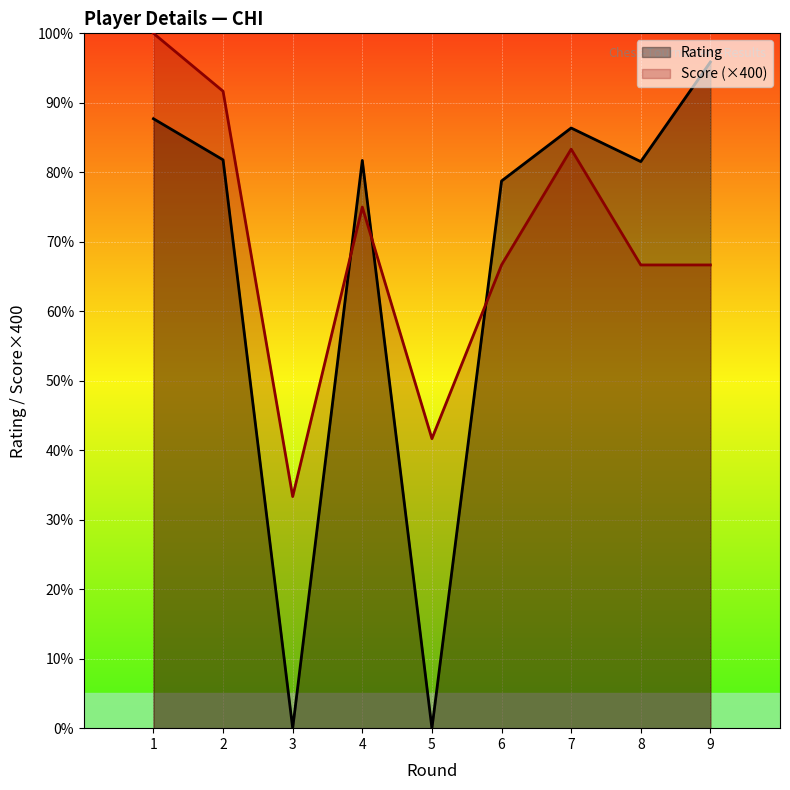

At which category is the sum across all series the highest?

1